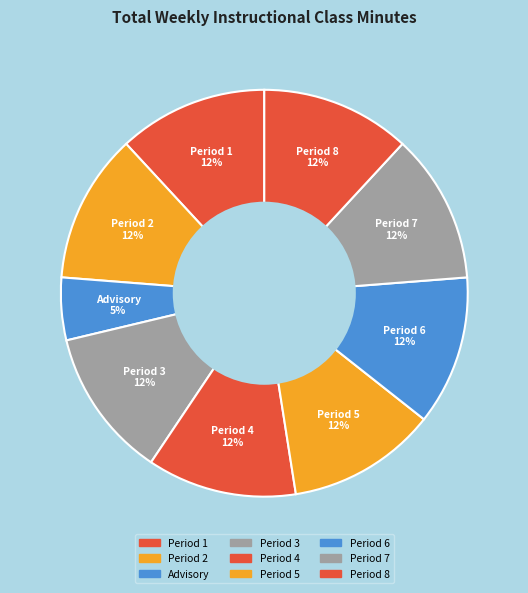

The Advisory slice represents 5% of the pie. True or false?

True